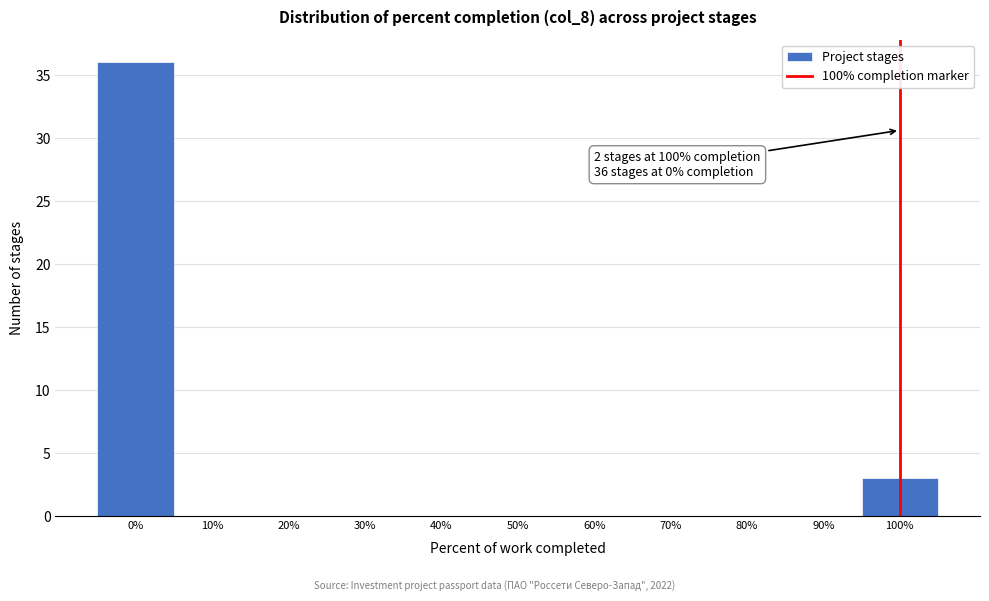

Over which range of the x-axis is the bar tallest?

-5 to 5